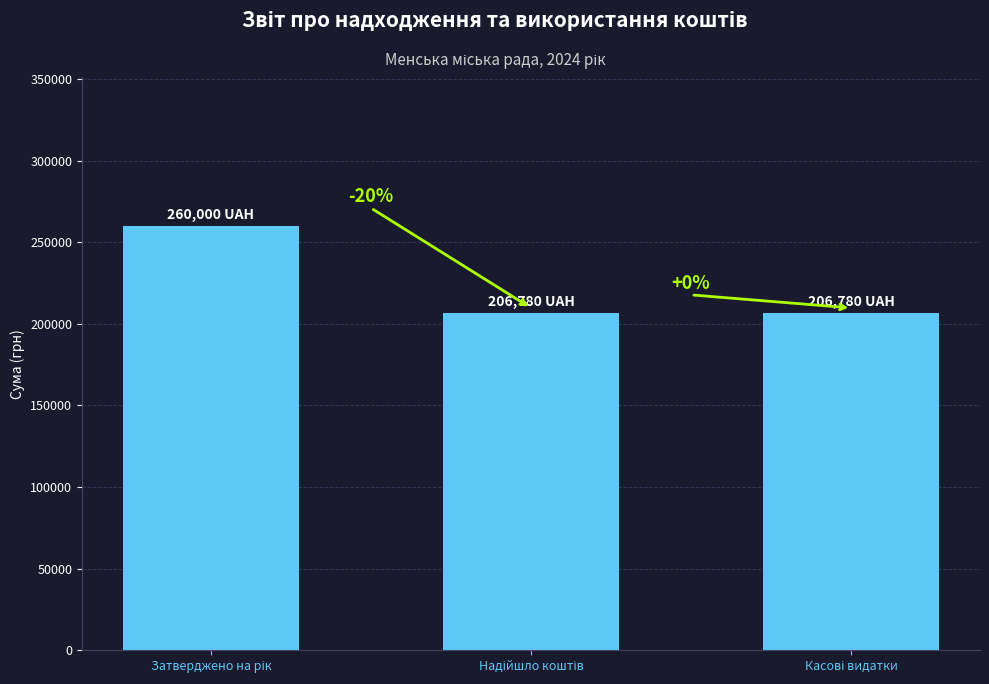

Does the chart contain any negative values?

No